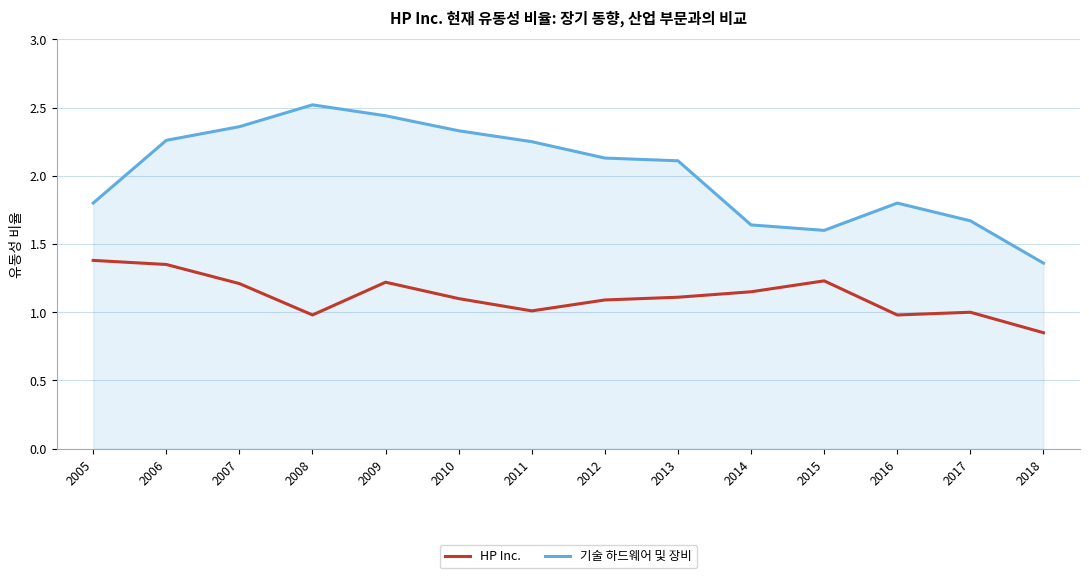

True or false: HP Inc. and 기술 하드웨어 및 장비 cross at least once.

False